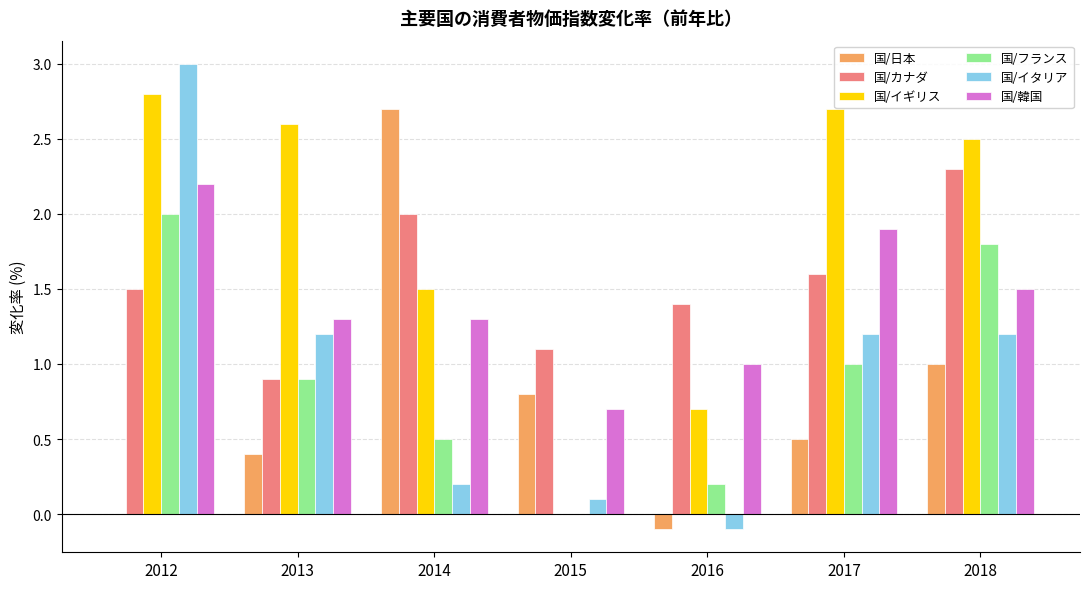

Which series has the largest range (max minus min)?

国/イタリア